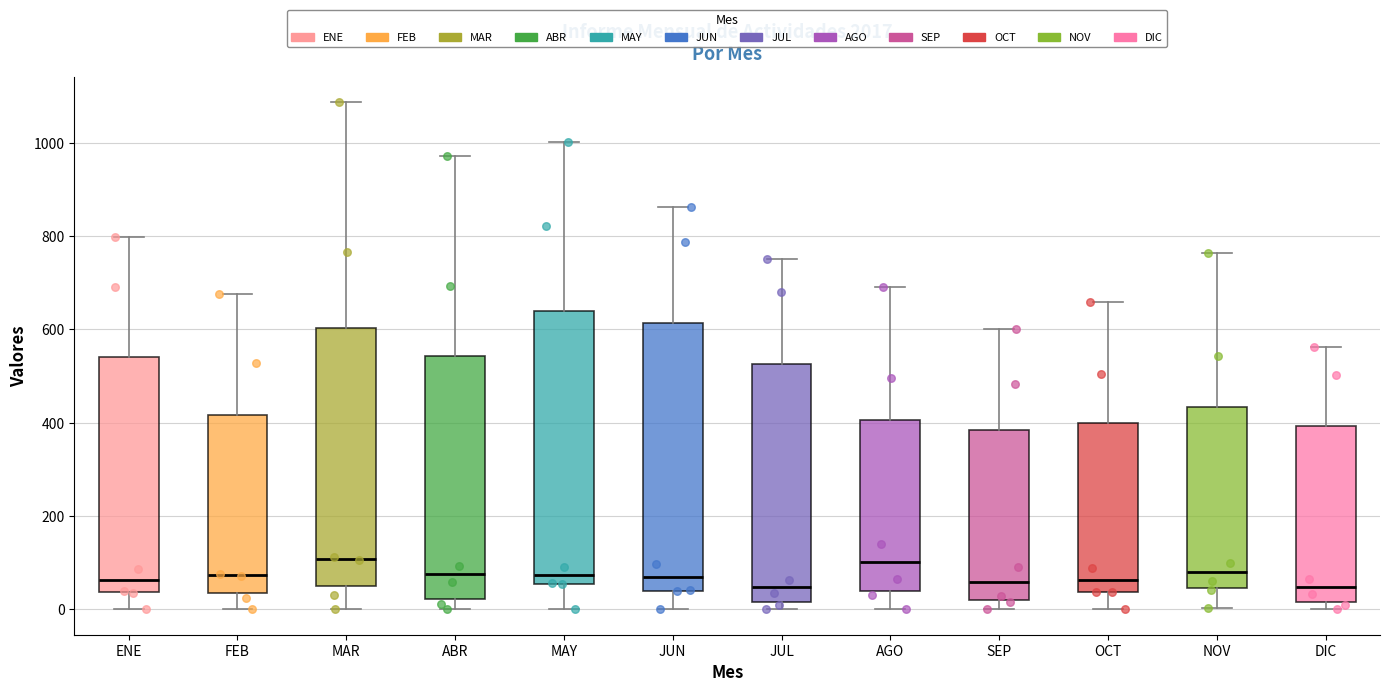

Where does the lower whisker of the box for ABR end on the y-axis? The values are not printed on the chart, so give them approximately, as read against the axis.

0